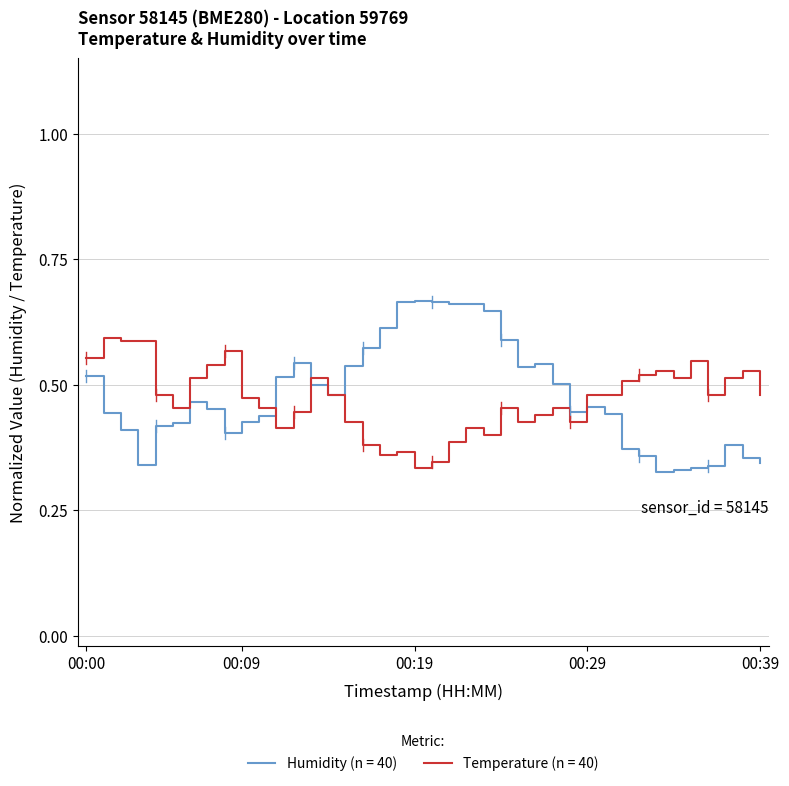

Rank the series by their maximum value, from lowest to highest.

Temperature (n = 40), Humidity (n = 40)